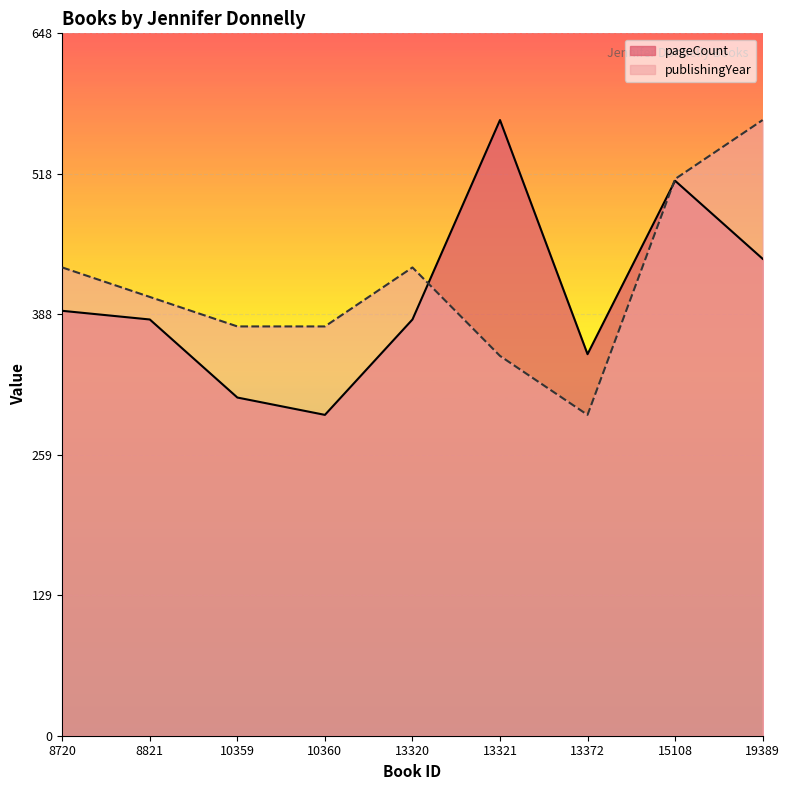

Between which two adjacent categories do pageCount and publishingYear first intersect?

13320 and 13321